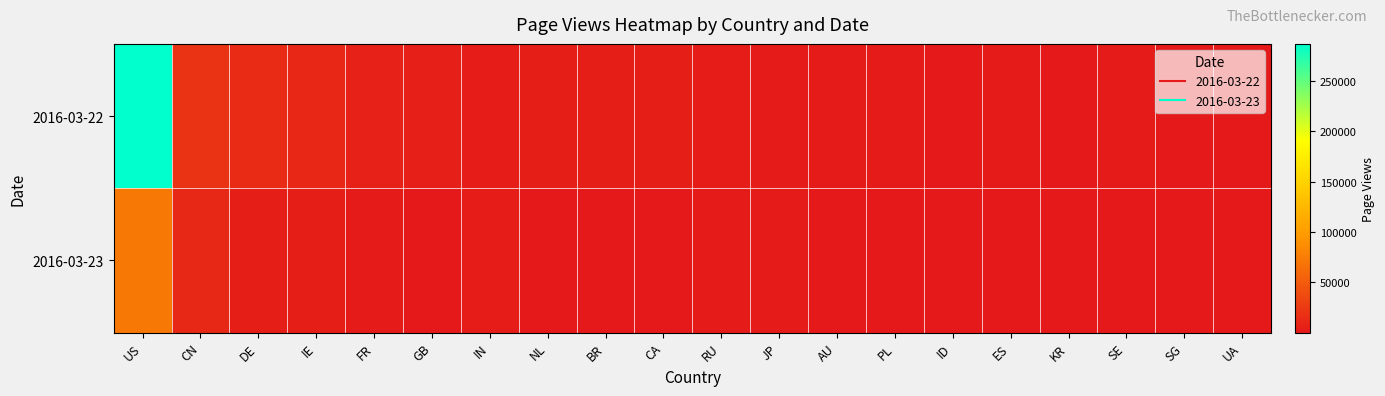

At how many categories does at least one series exceed 6732?

4